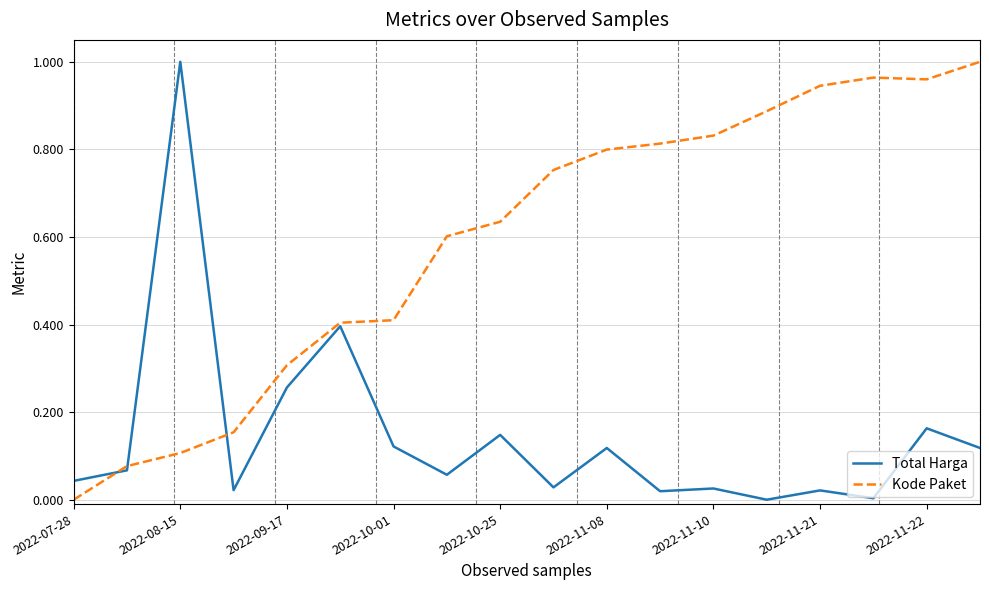

Rank the series by their average value, from highest to lowest.

Kode Paket, Total Harga